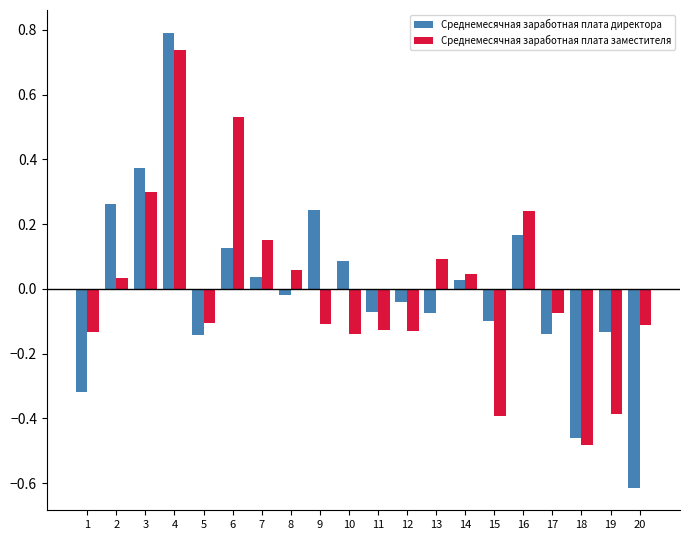

Is it true that Среднемесячная заработная плата заместителя equals -0.2 at 18?

False